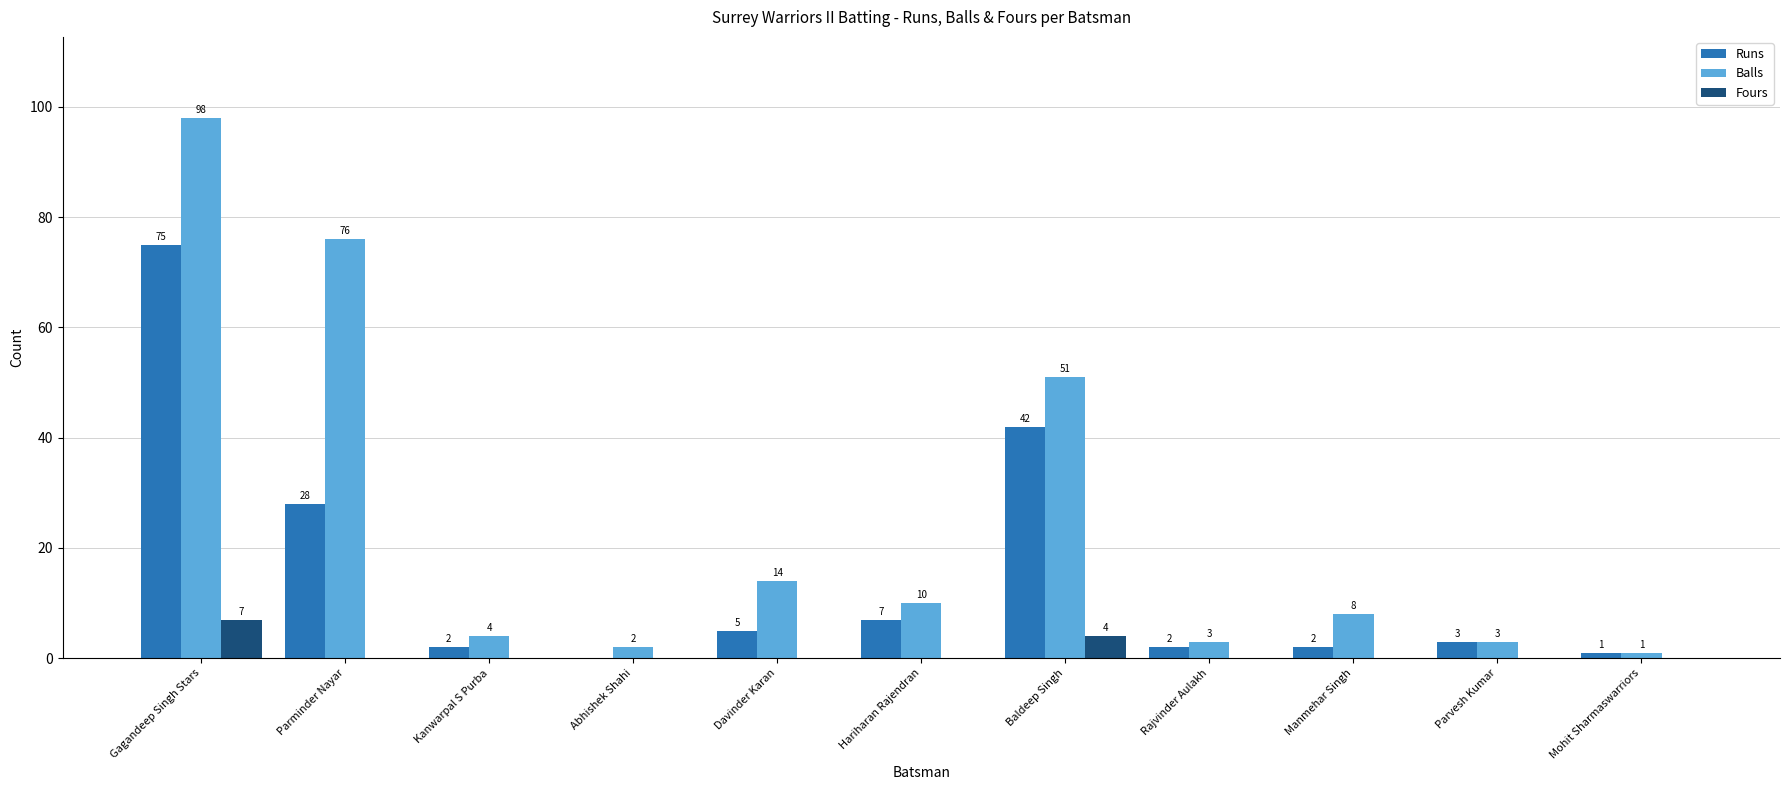

At which category is the sum across all series the highest?

Gagandeep Singh Stars